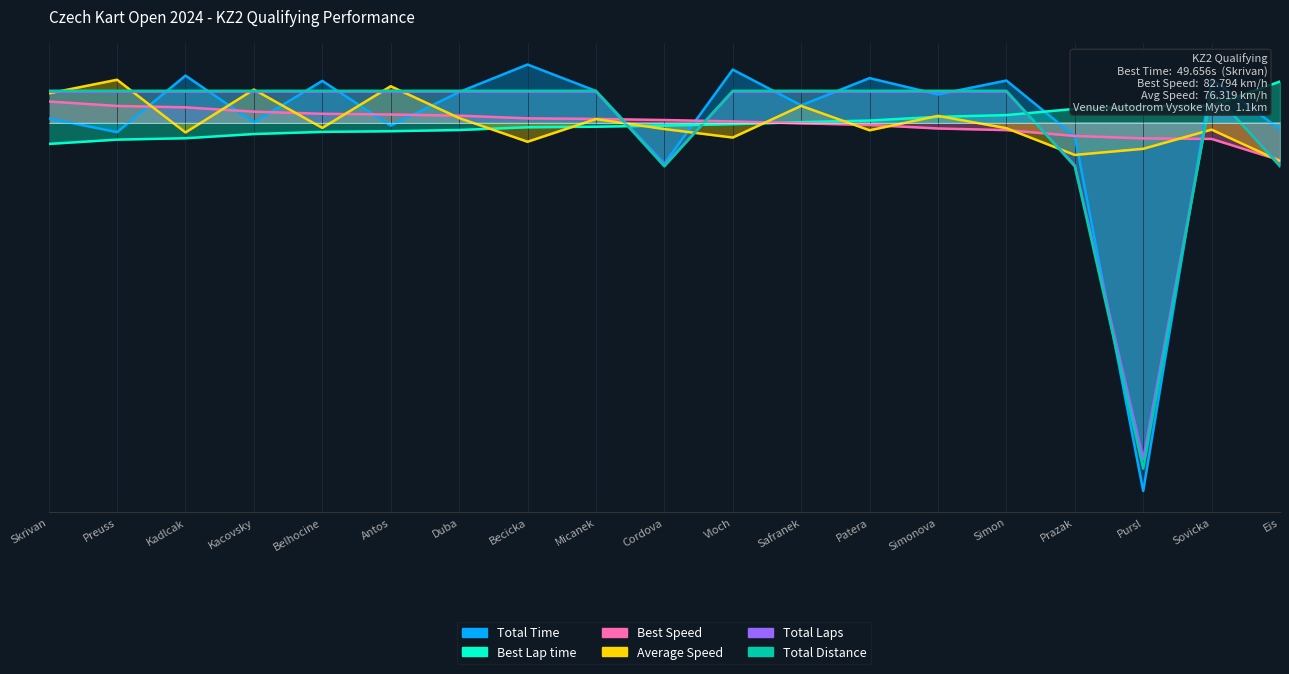

What is the label of the 19th point from the right?

Skrivan